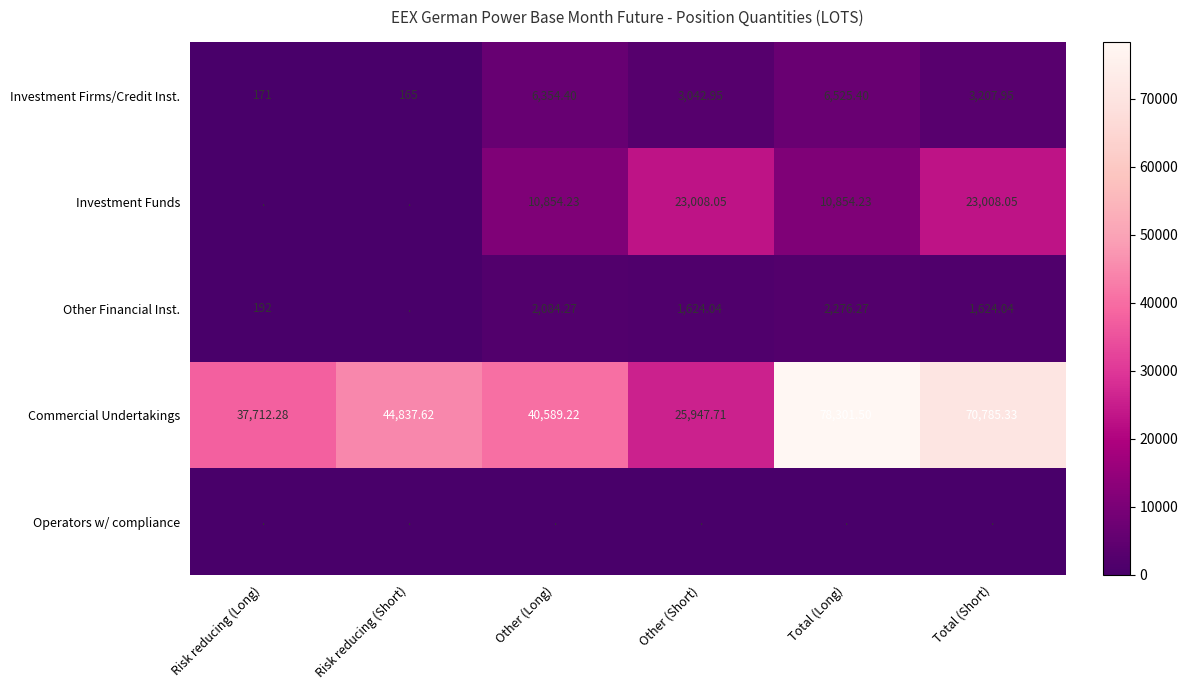

Which has a higher value, Other (Short) or Risk reducing (Short)?

Other (Short)